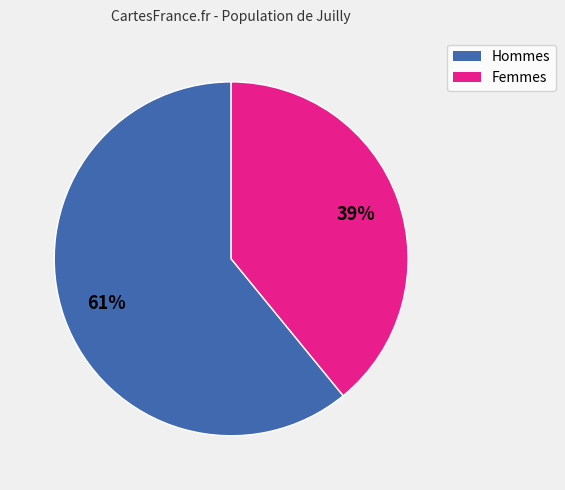

To the nearest percent, what is the difference between the largest and smallest slice percentages?

22%